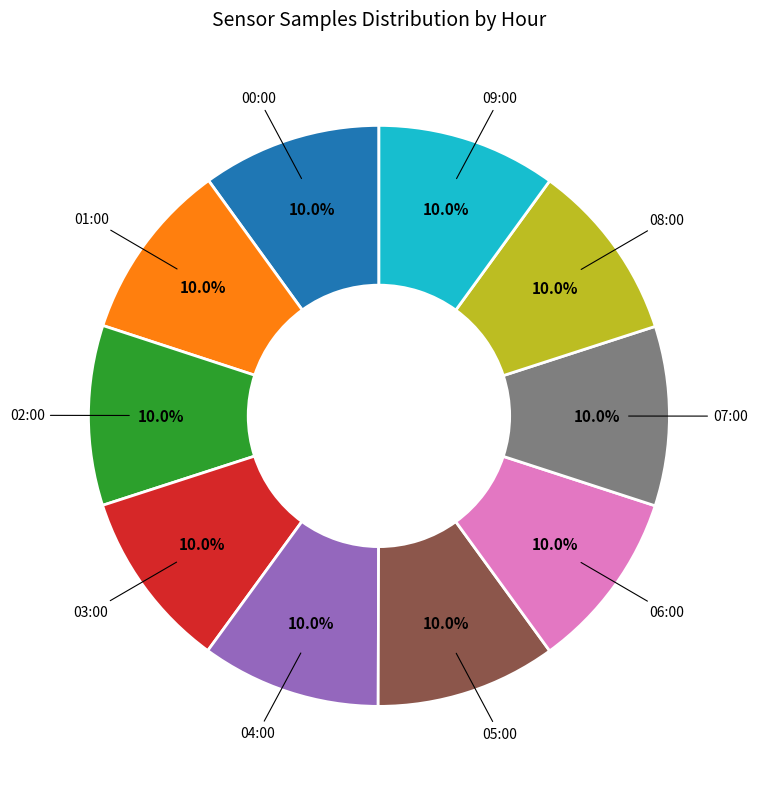

How many segments does this pie chart have?

10